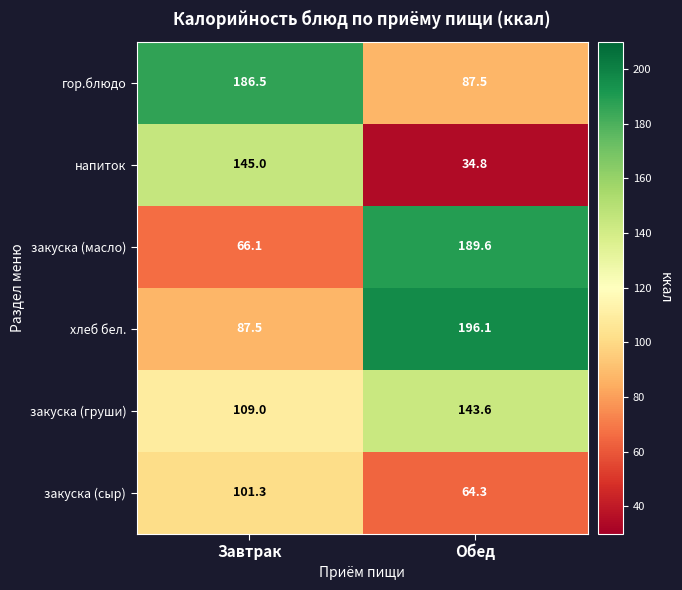

Is it true that гор.блюдо equals 139.9 at Обед?

False